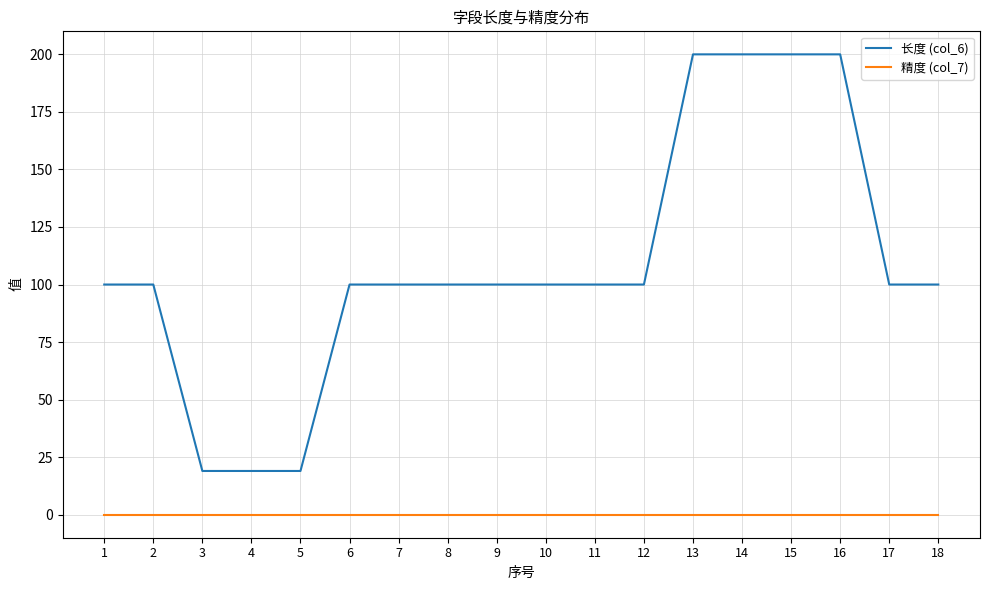

Which series has the largest range (max minus min)?

长度 (col_6)